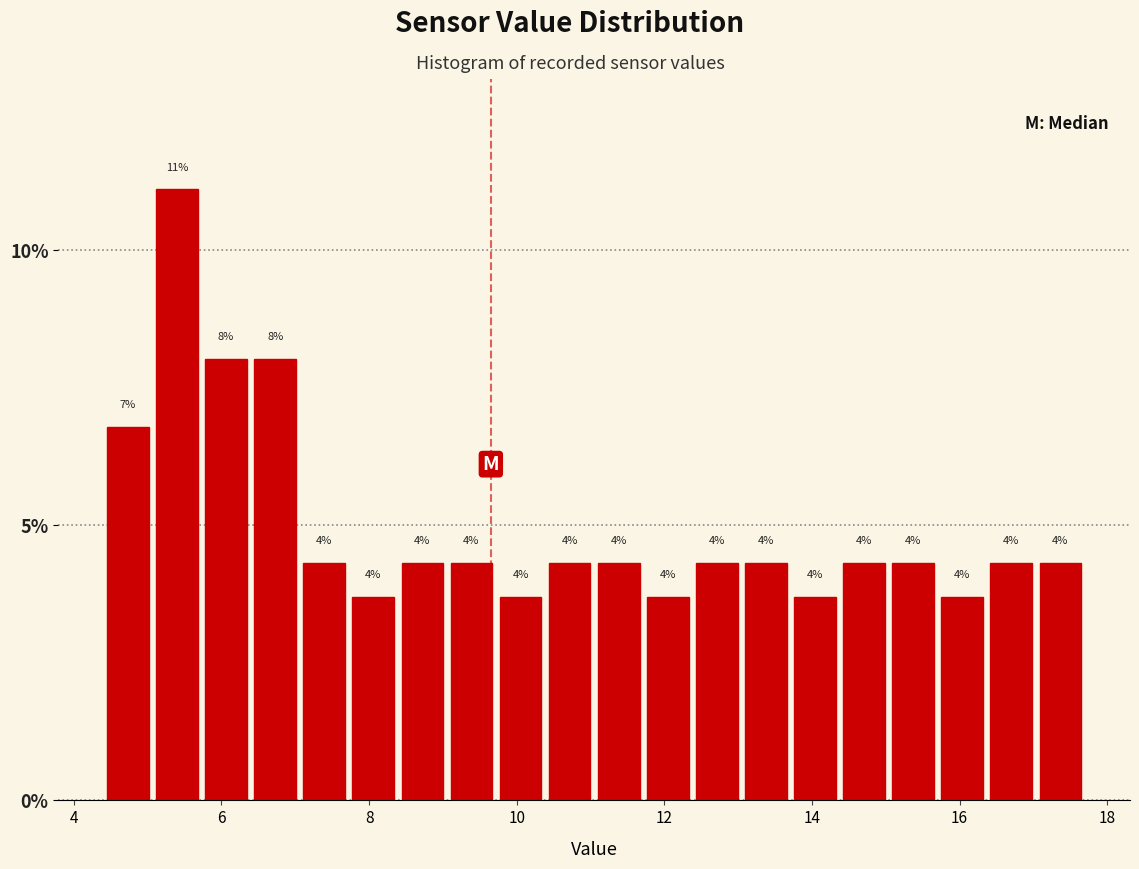

Around what value on the x-axis is the tallest bar? Give the approximate position of its centre, as read against the axis.

5.4